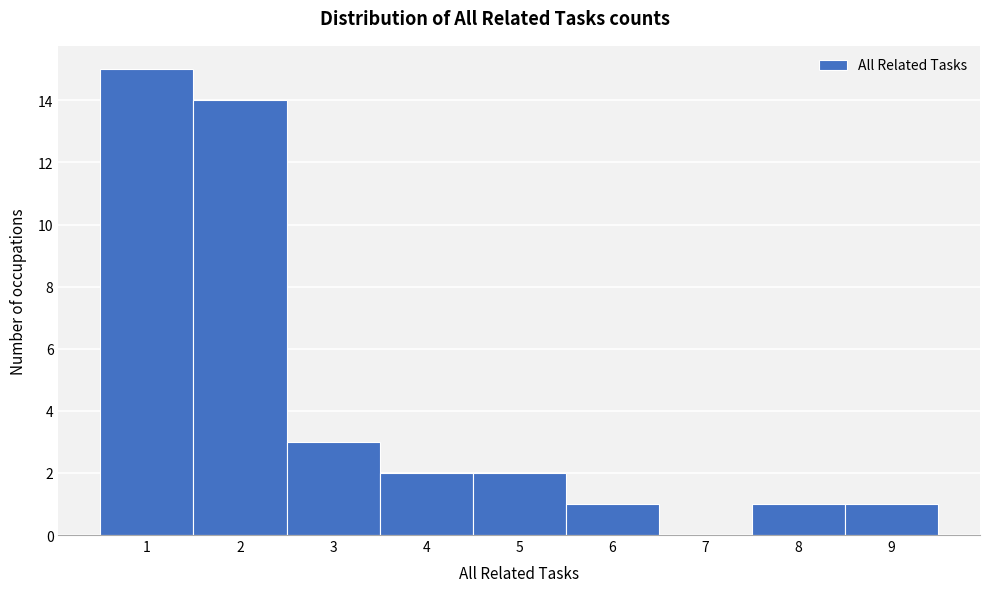

Reading left to right, transcribe this chart: for each bar, give the range it covers on the x-axis and its height. The values are not printed on the chart, so give them approximately, as read against the axis.

0.5 to 1.5: 15
1.5 to 2.5: 14
2.5 to 3.5: 3
3.5 to 4.5: 2
4.5 to 5.5: 2
5.5 to 6.5: 1
6.5 to 7.5: 0
7.5 to 8.5: 1
8.5 to 9.5: 1